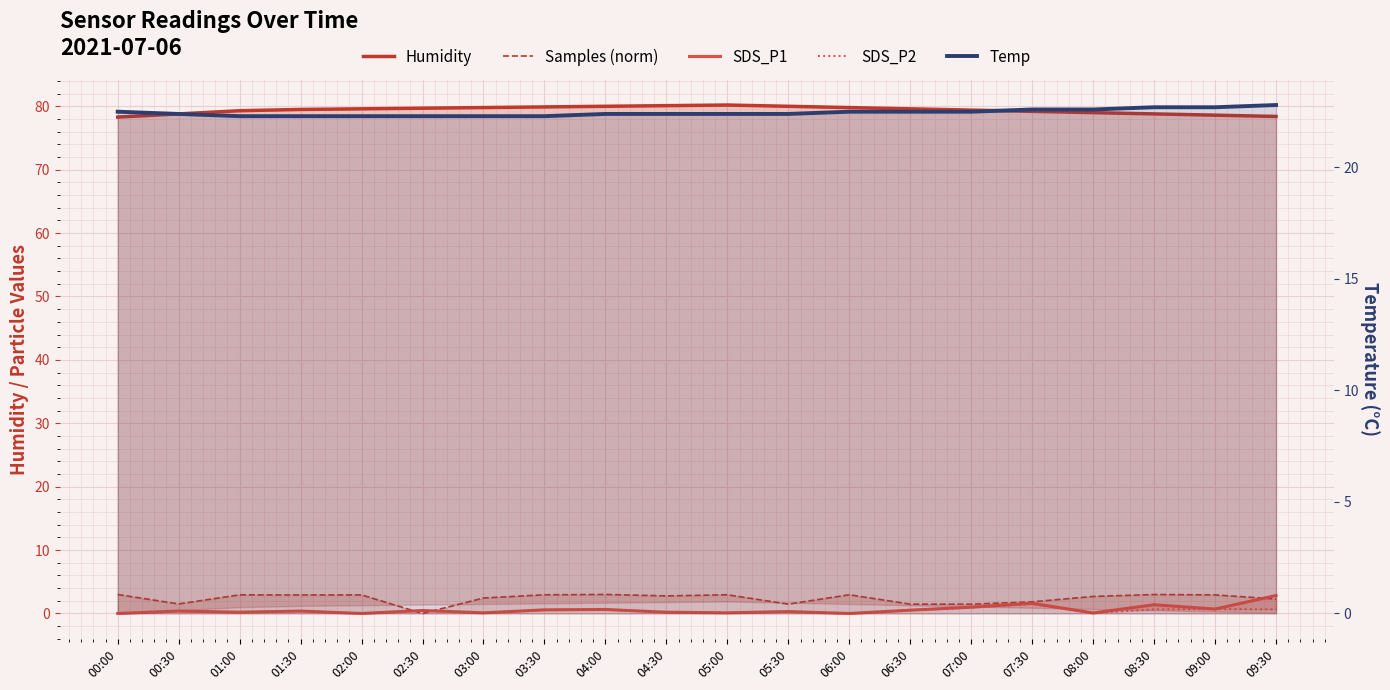

True or false: Temp and Humidity intersect in this chart.

False